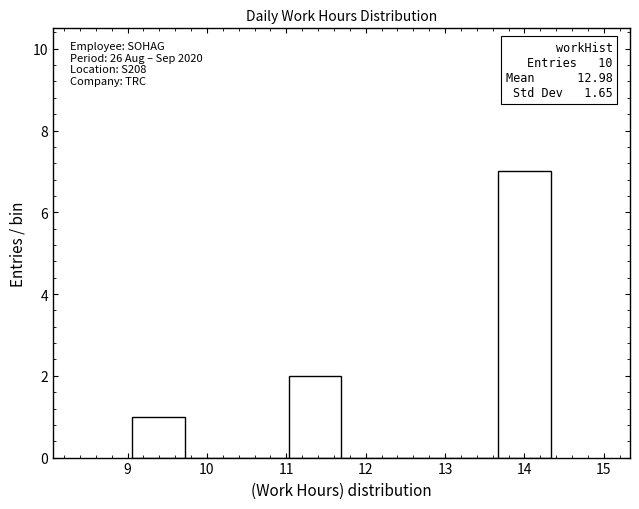

Over which range of the x-axis is the bar tallest?

13.7 to 14.3